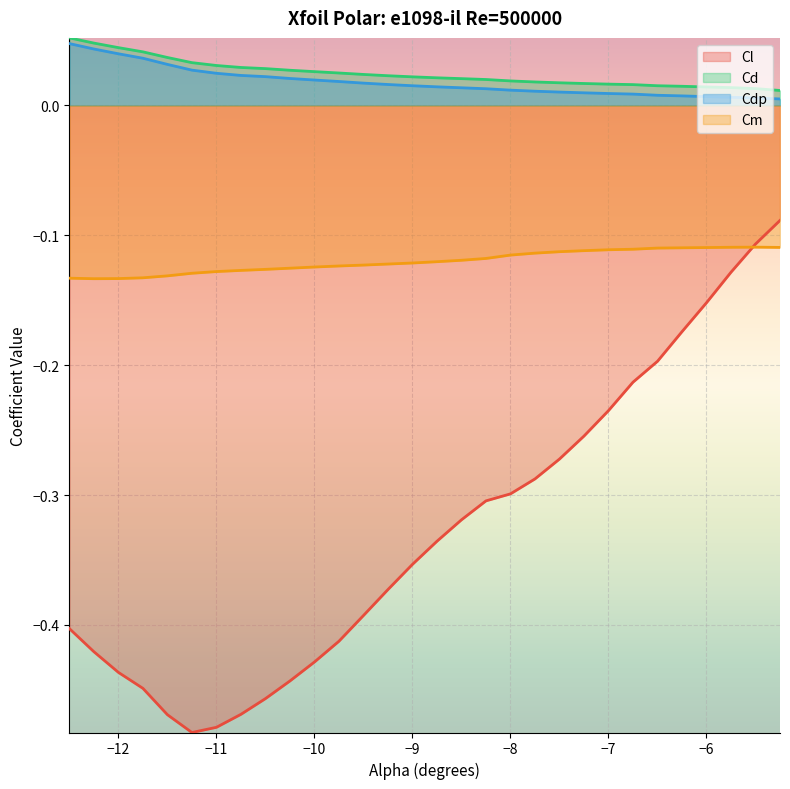

True or false: Cdp has more than 1 interior local peaks.

False